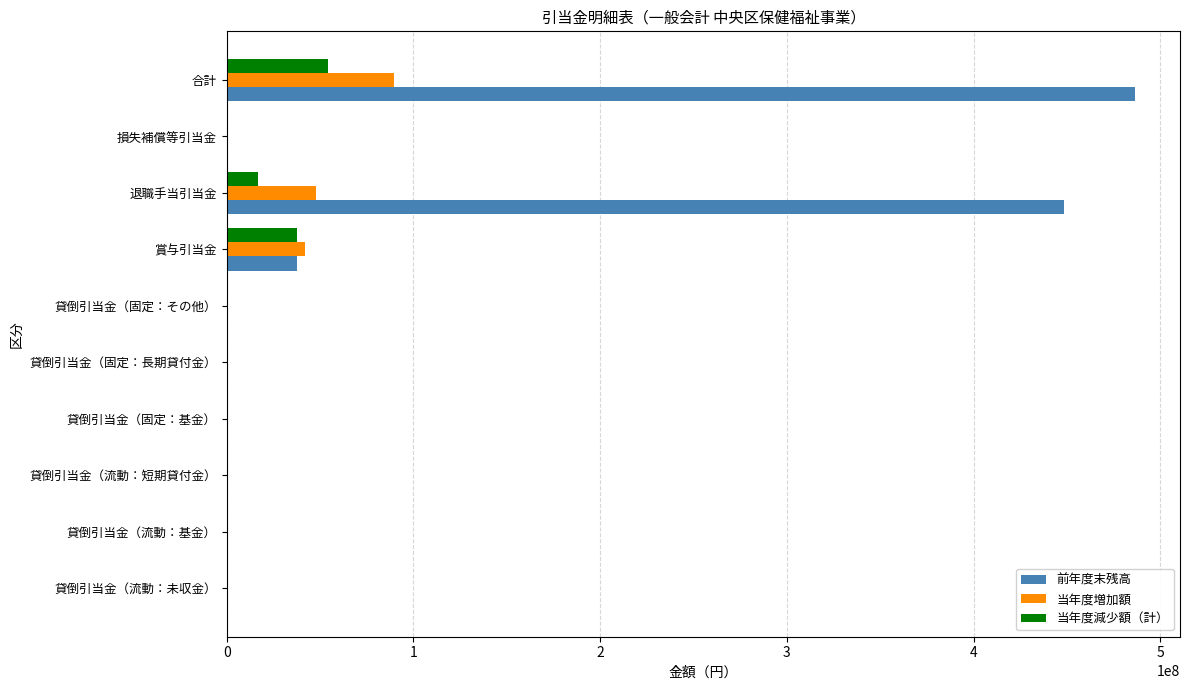

True or false: 前年度末残高 has a value of 448489332 at 退職手当引当金.

True